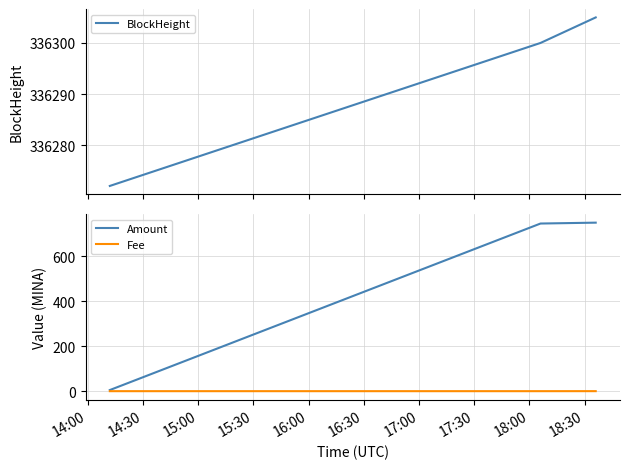

Count the BlockHeight values in the range 336272 to 336305.

3